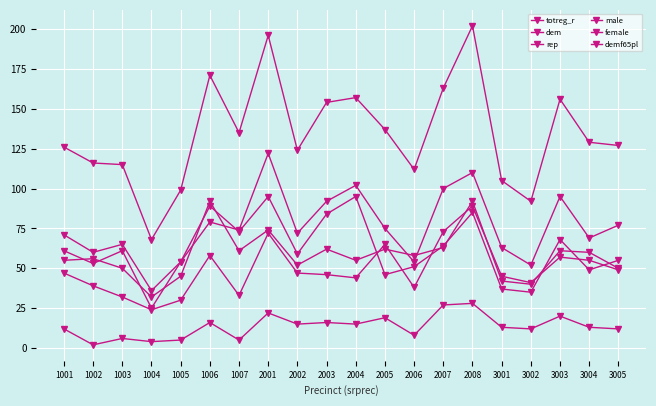

What is the difference between the highest and lowest values at 2003?

138